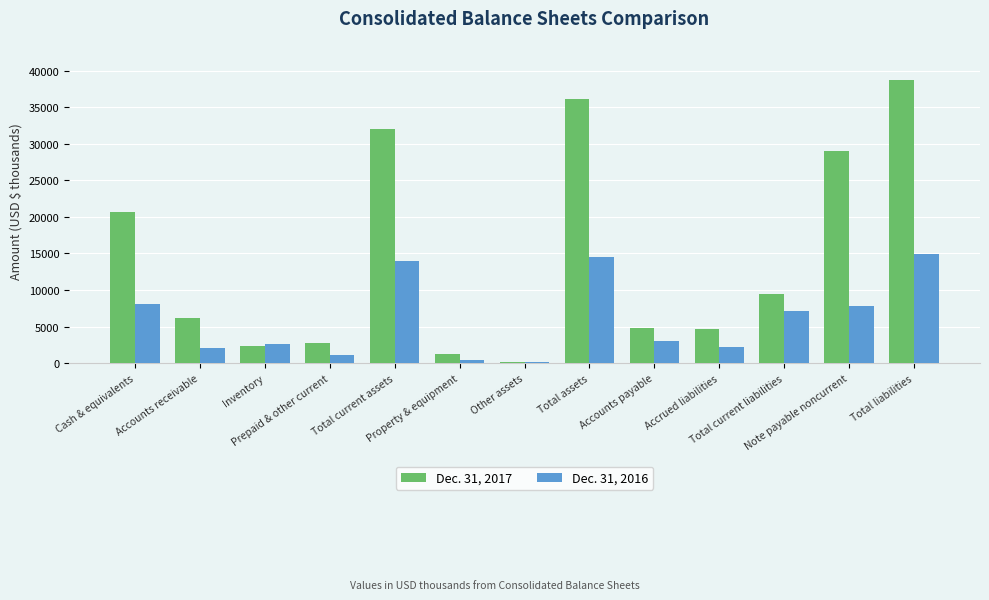

What is the label of the 12th bar from the right?

Accounts receivable